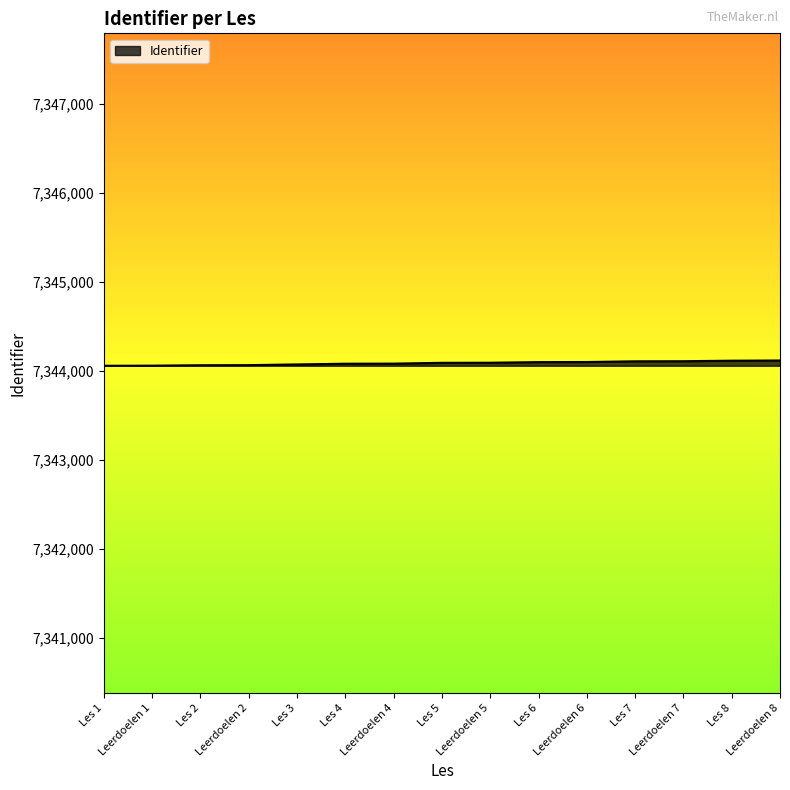

What is the minimum value shown in the chart?

7344057